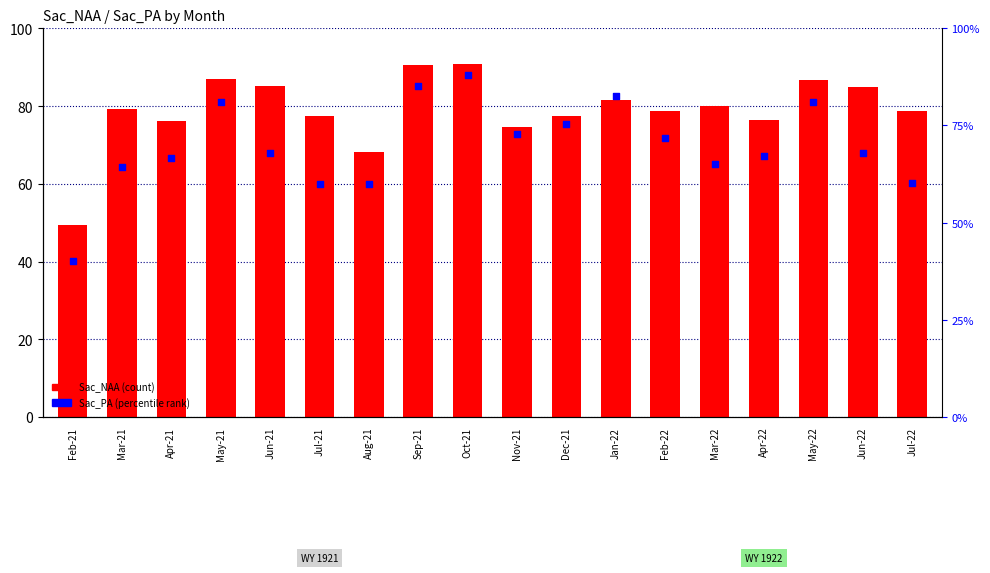

Which series has the largest Y range (max minus min)?

Sac_PA